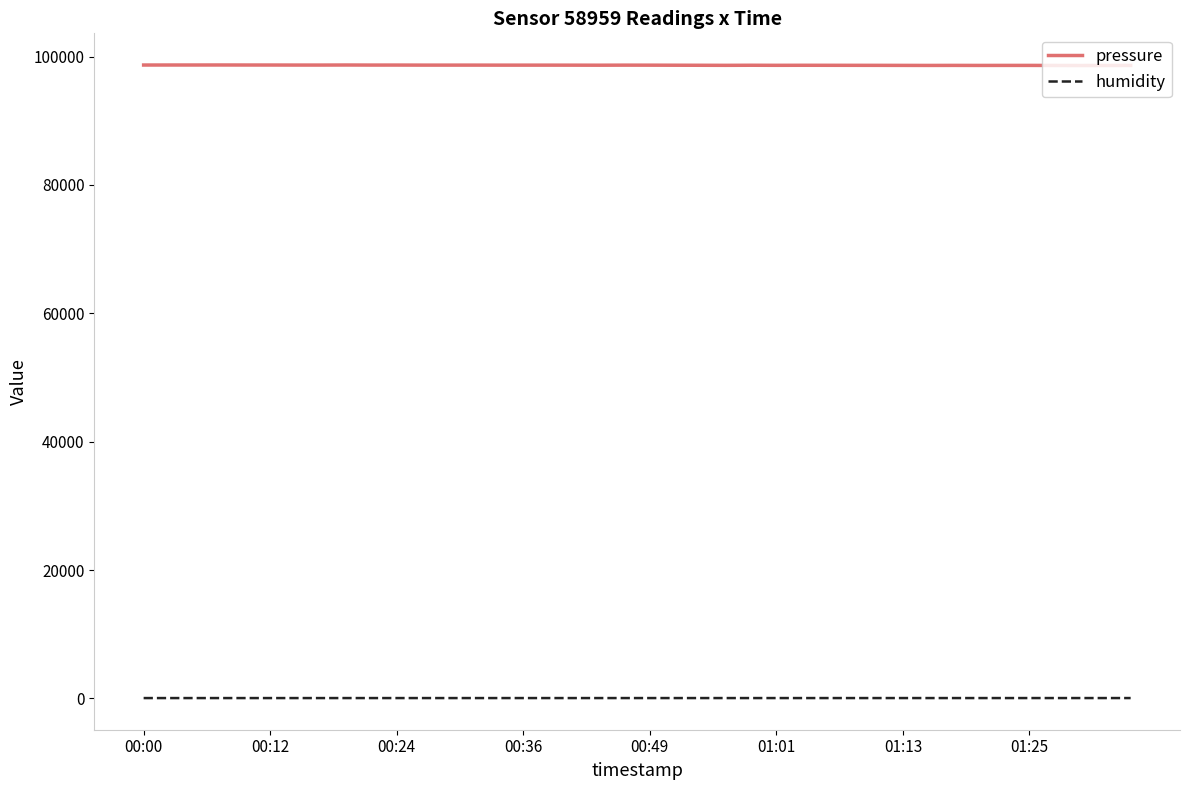

Which series has the largest range (max minus min)?

pressure